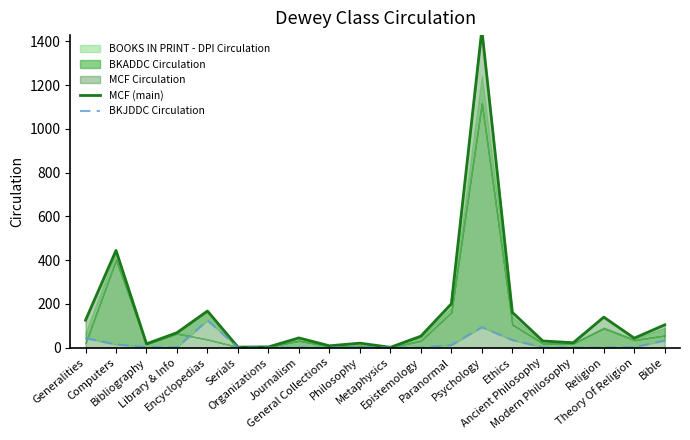

Reading left to right, transcribe all the data shown in this chart.

MCF (main): 125	444	17	68	167	2	3	44	8	20	1	52	200	1453	161	30	22	139	43	104
BKJDDC Circulation: 43	14	2	1	124	0	0	1	0	2	0	0	11	93	34	1	0	0	2	32